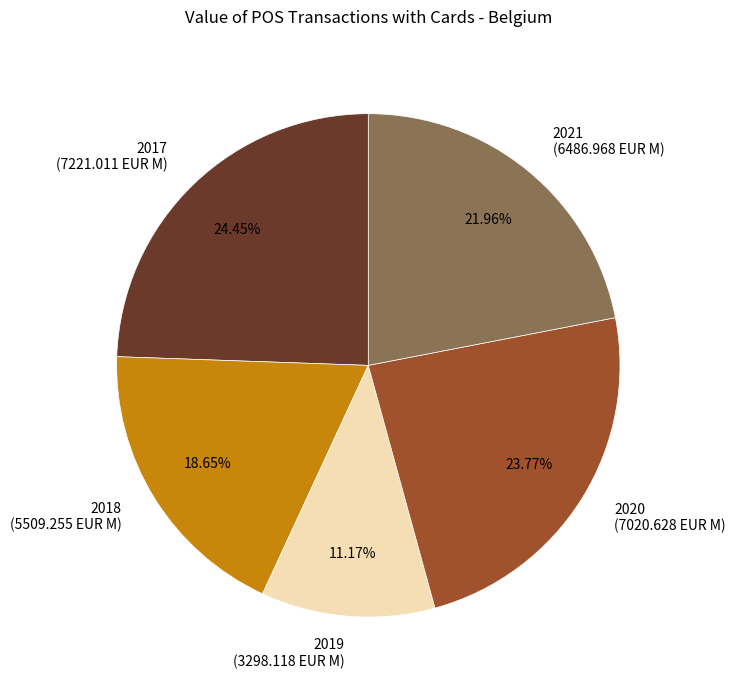

Rank the categories by value from lowest to highest.

2019, 2018, 2021, 2020, 2017